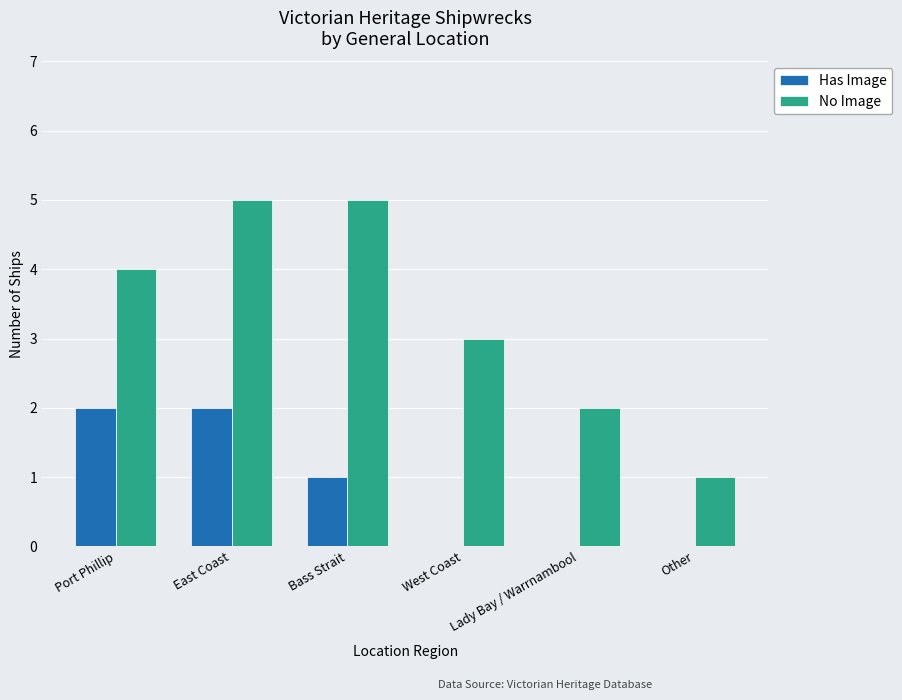

What is the maximum value for No Image?

5